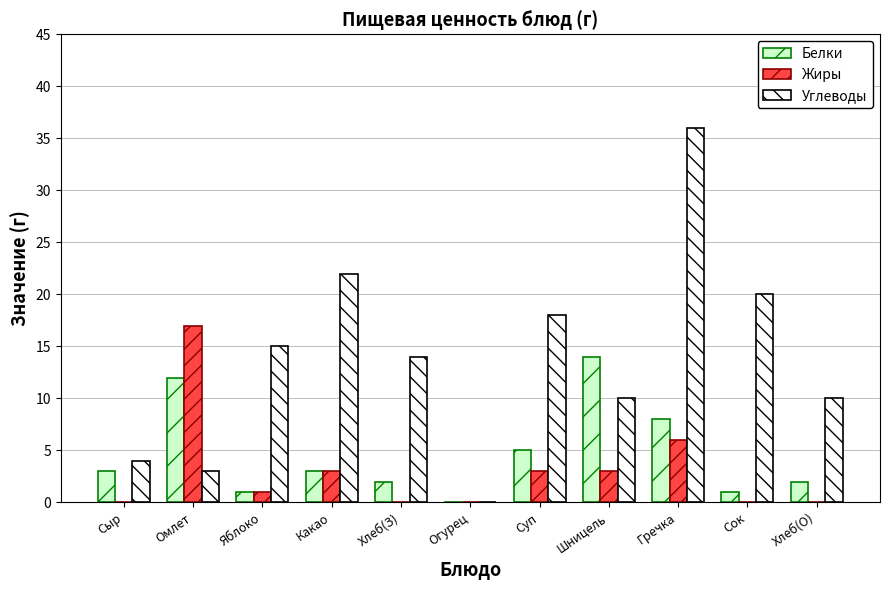

What is the sum of the Углеводы values at Шницель and Гречка?

46